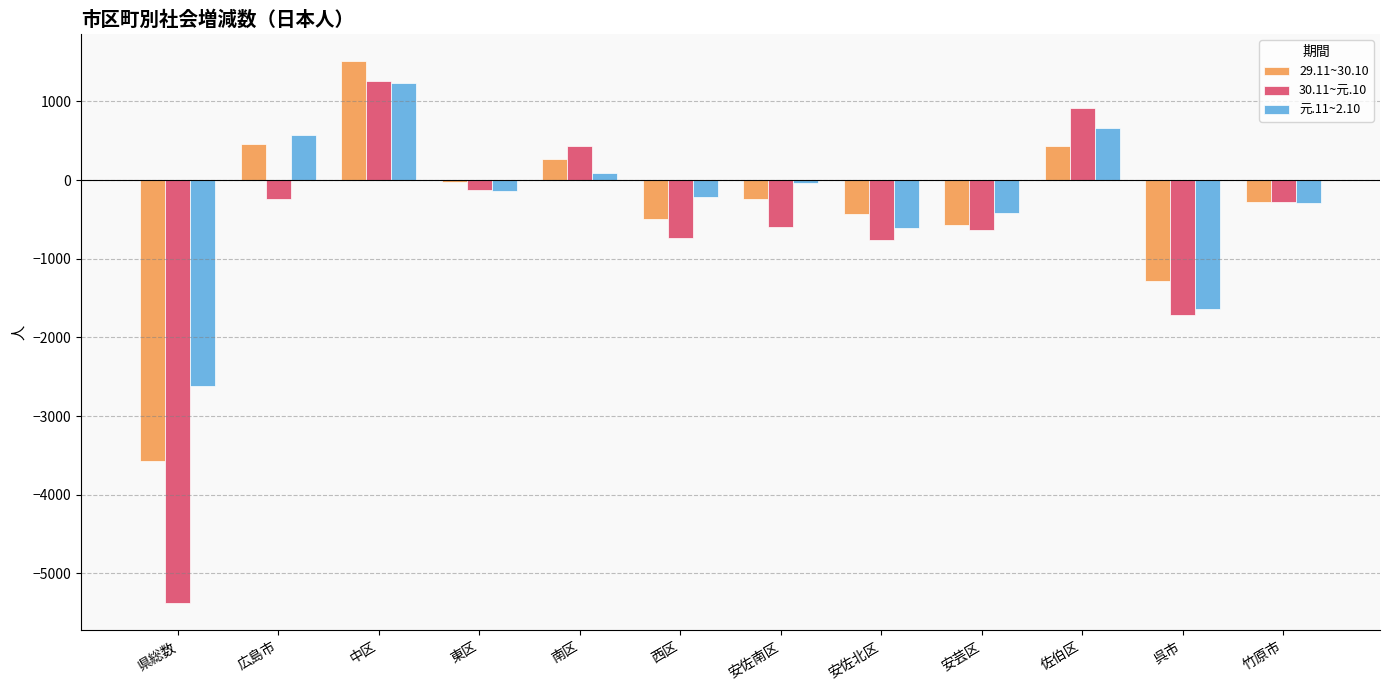

How many bars are there in total?

36